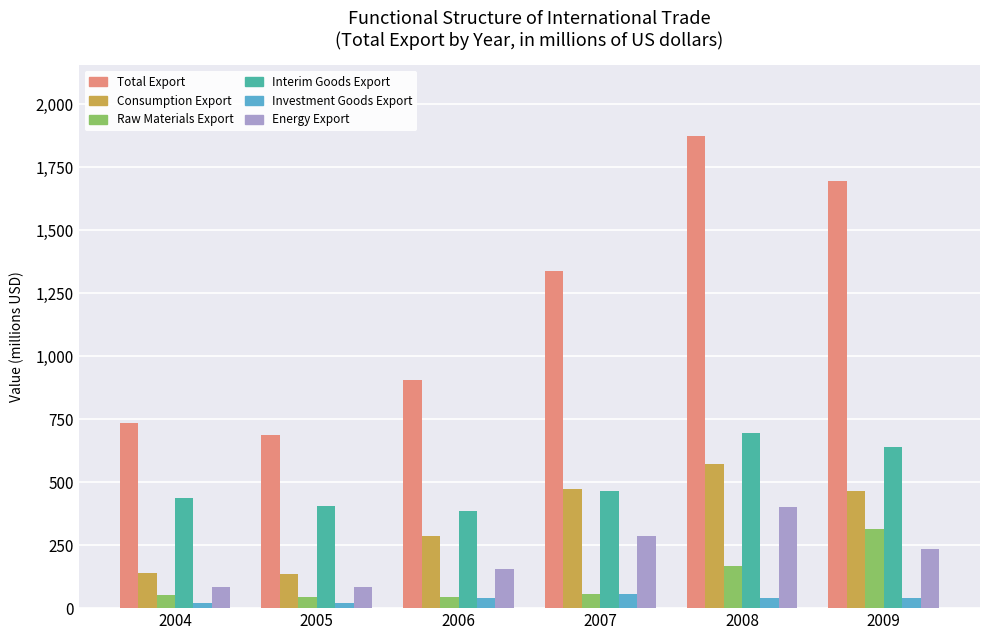

What is the maximum value for Raw Materials Export?

315.0